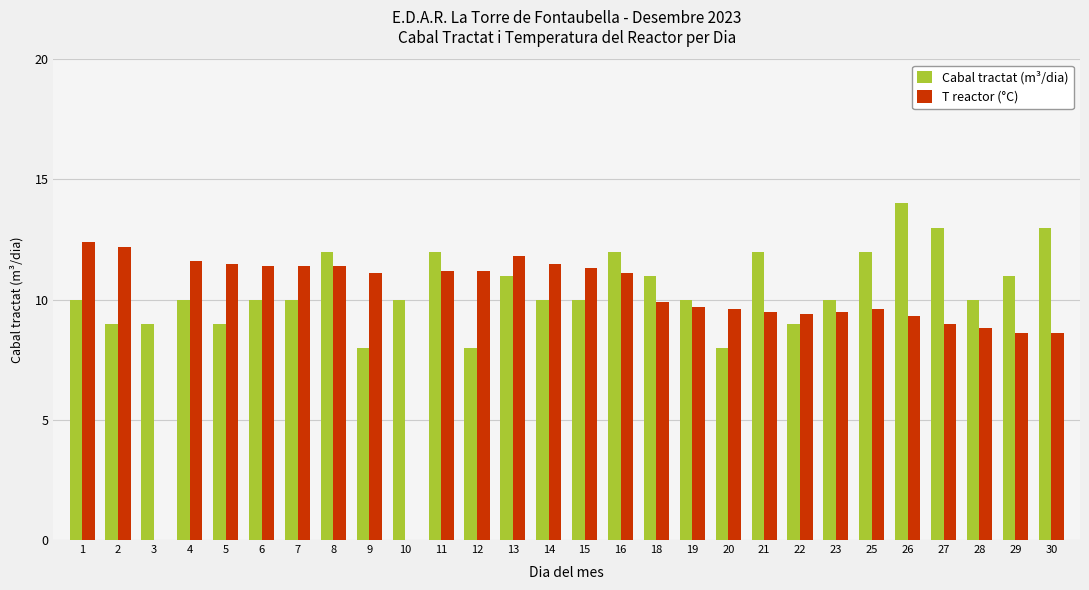

How many Cabal tractat (m³/dia) values are between 10 and 12?

18